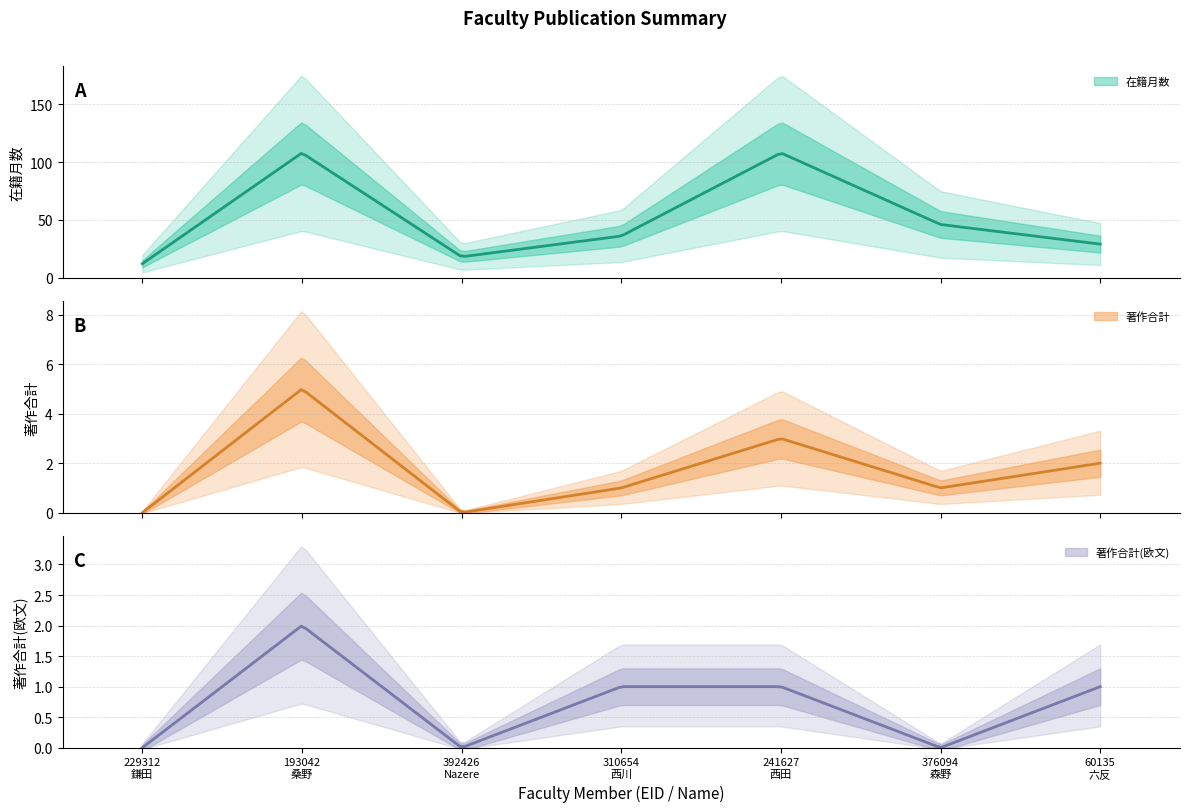

Rank the series at 229312
鎌田 from highest to lowest value.

在籍月数, 著作合計, 著作合計(欧文)